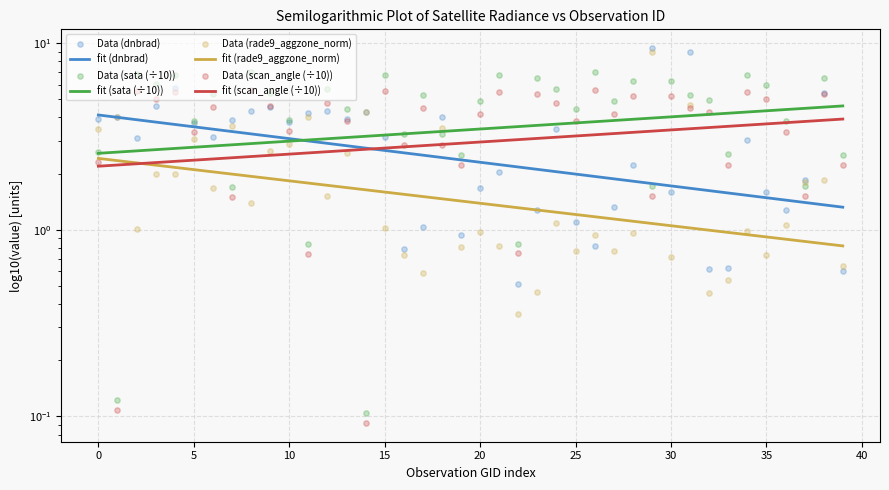

Which series has the largest total across all categories?

sata